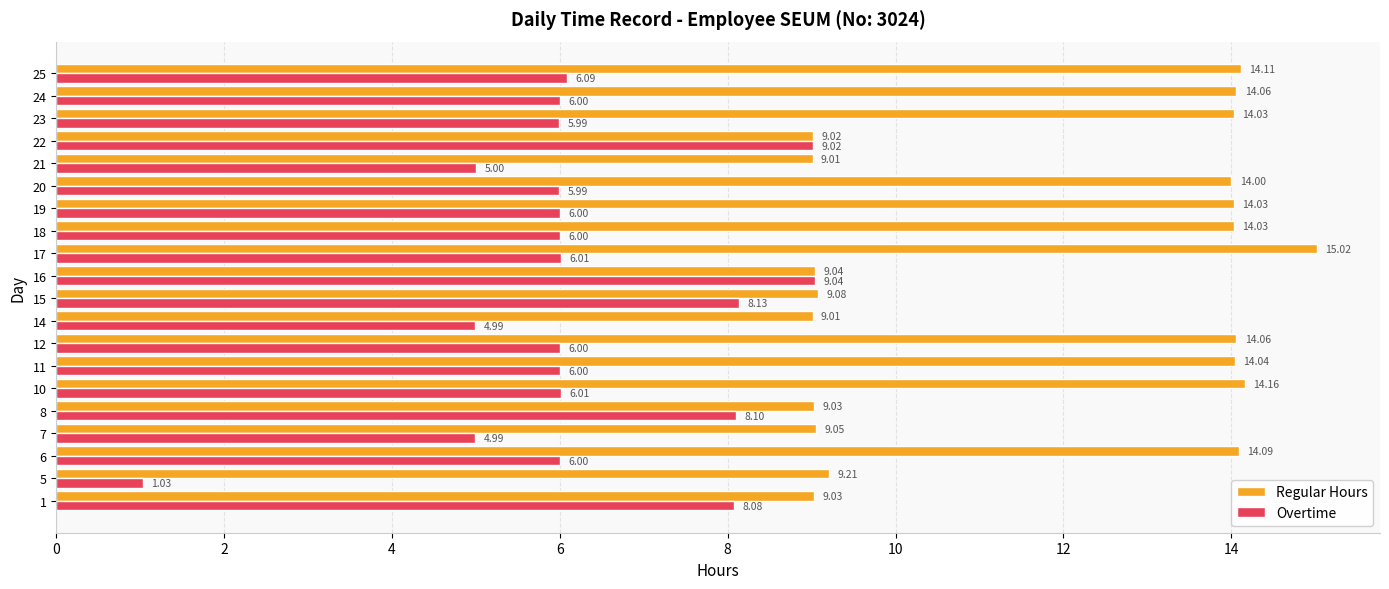

List the series in order of their overall mean, lowest first.

Overtime, Regular Hours